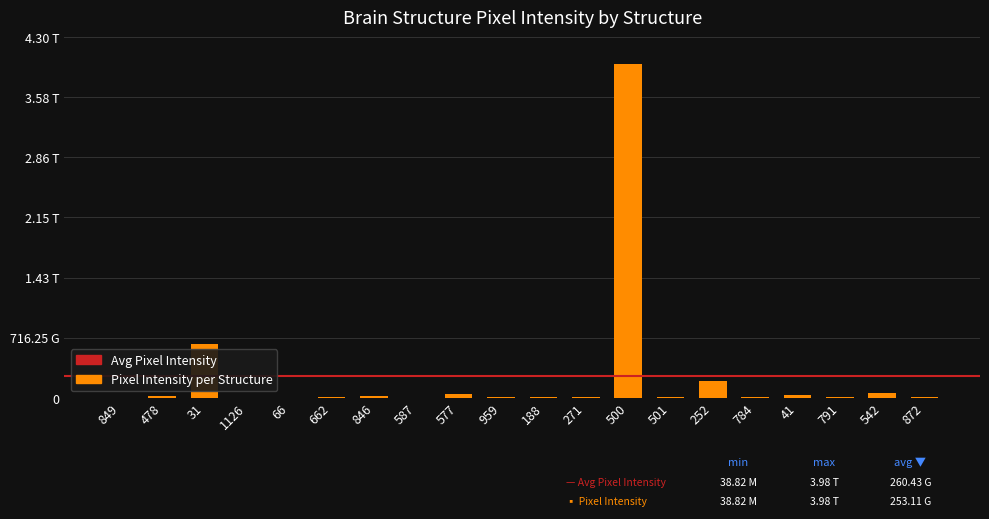

What is the value of the 16th bar from the left?

8711070000